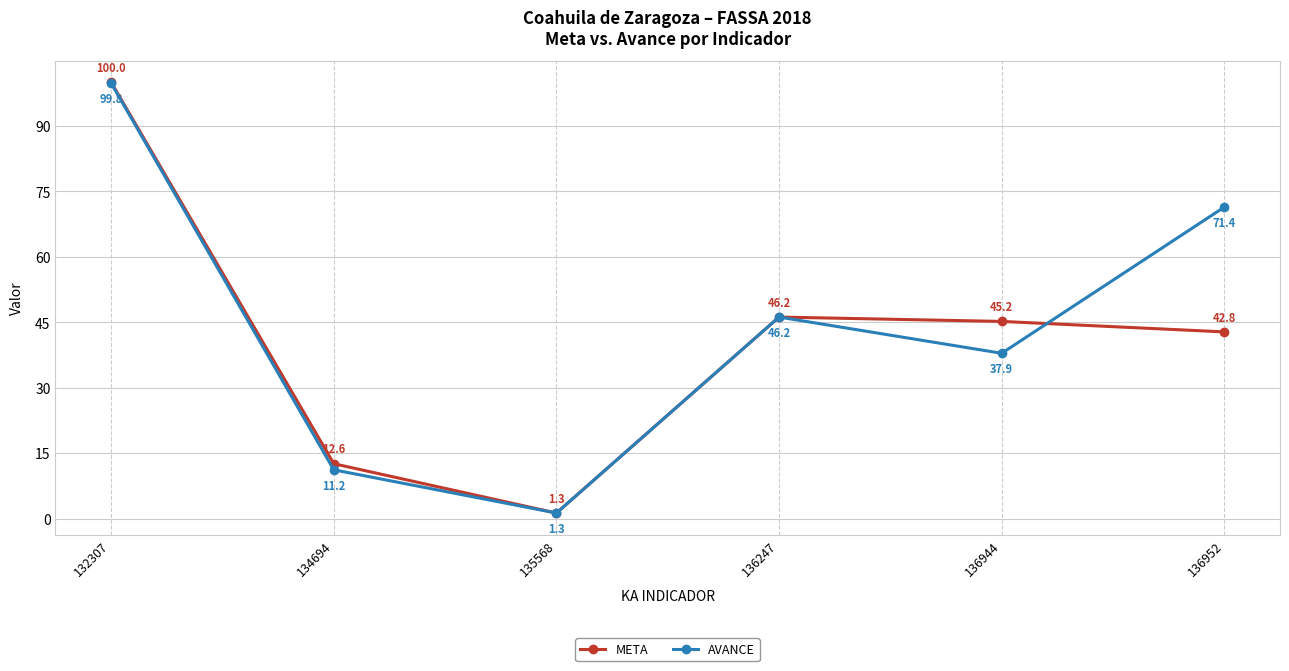

True or false: AVANCE has more than 2 interior local peaks.

False